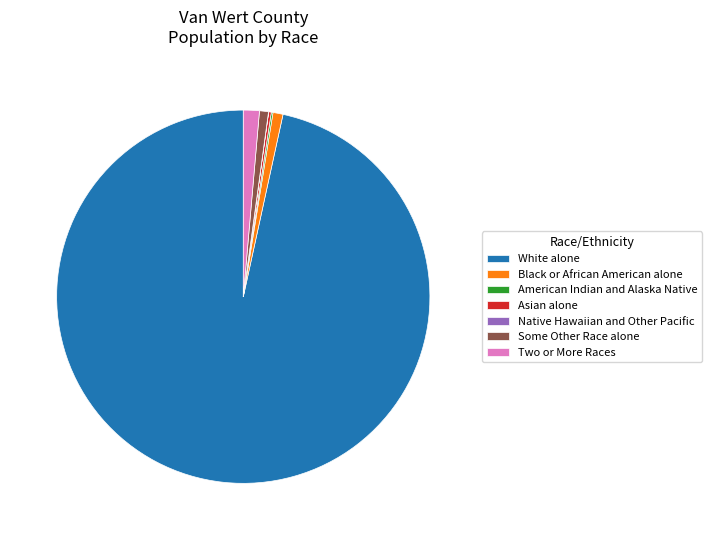

Is it true that Black or African American alone is 1% of the pie?

True